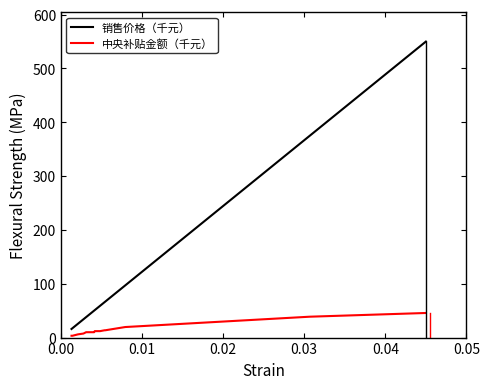

At how many categories does at least one series exceed 39?

31